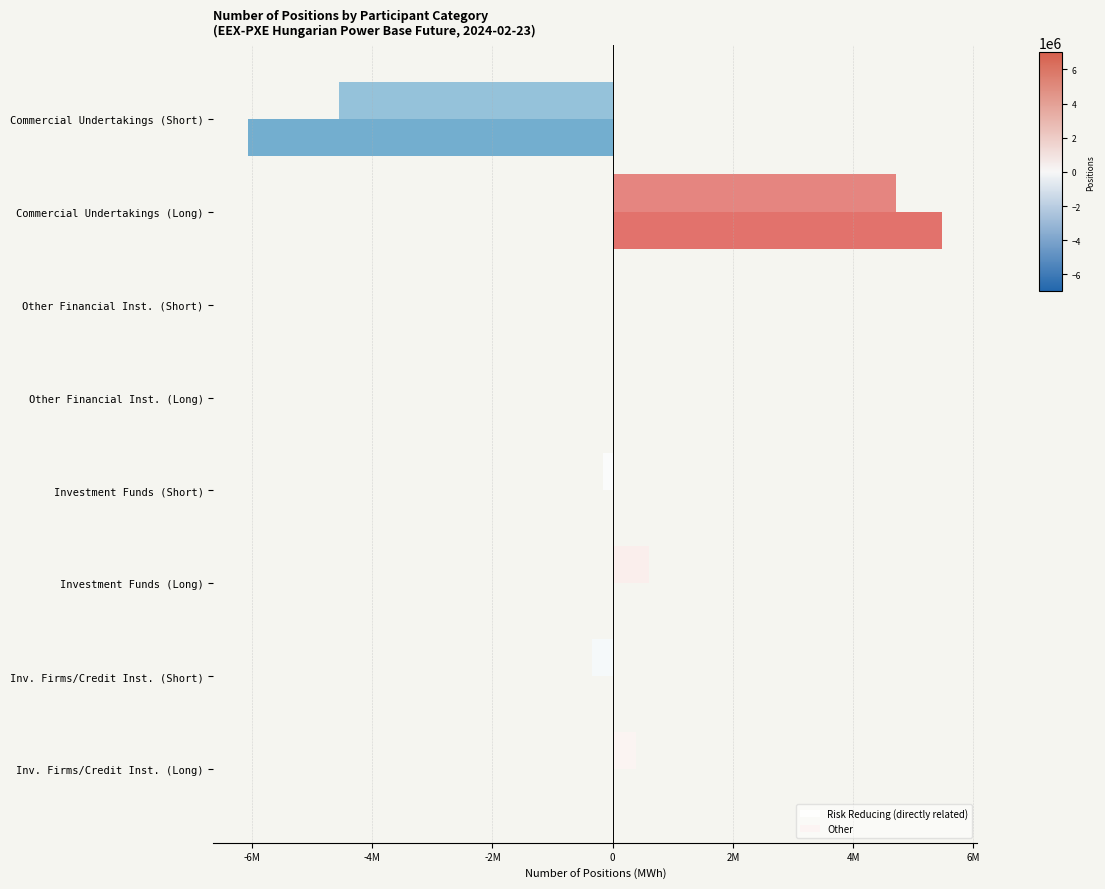

How many categories are shown in the chart?

8